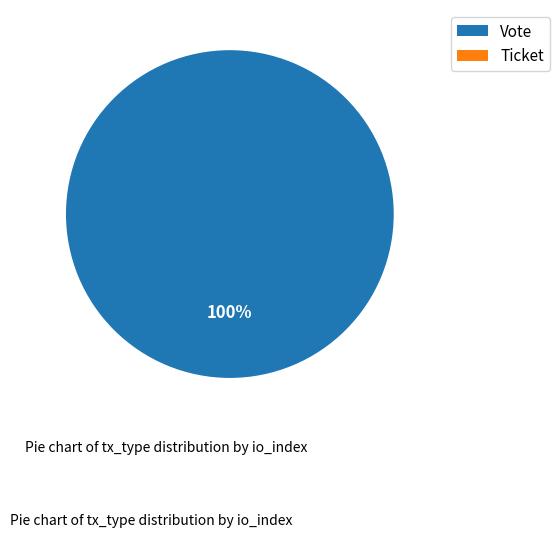

To the nearest percent, what is the combined percentage of Vote and Ticket?

100%